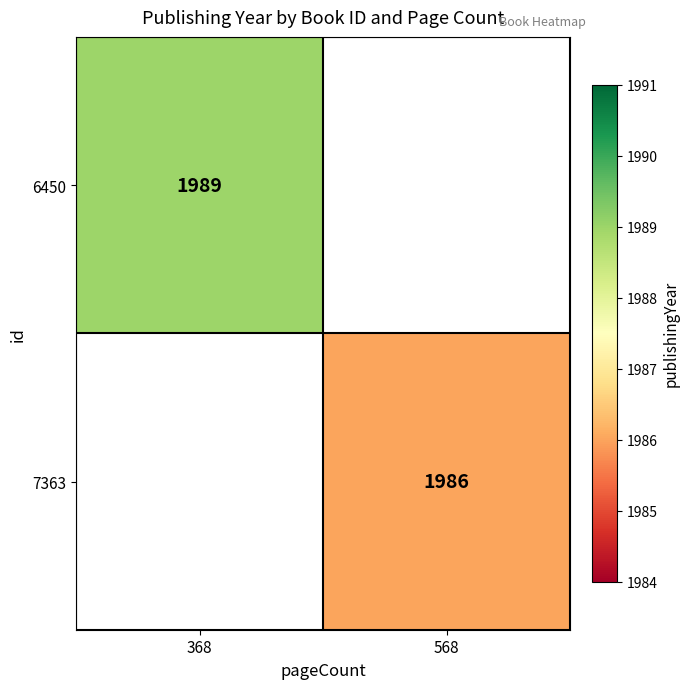

The 6450 series shows 1989 at 368. True or false?

True